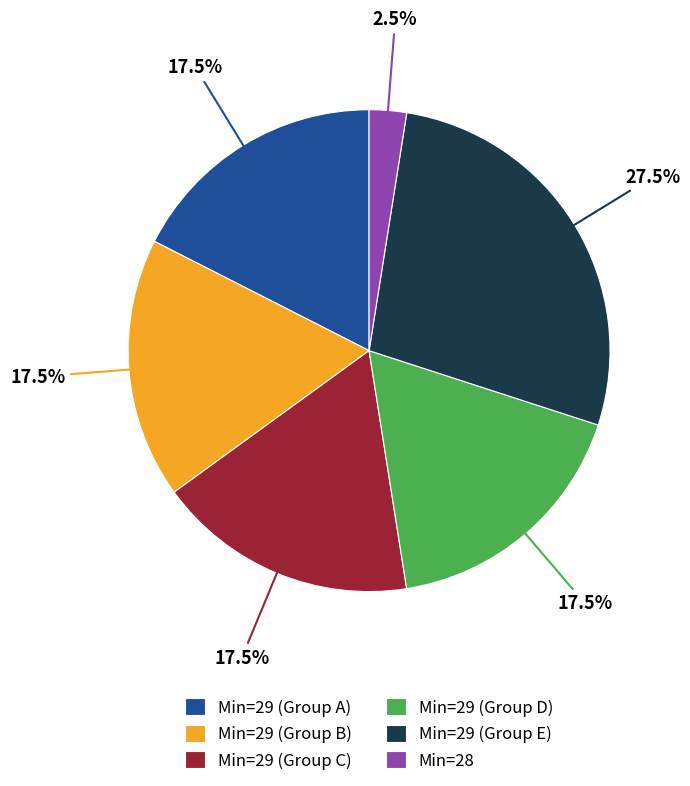

To the nearest percent, what is the average slice percentage?

17%